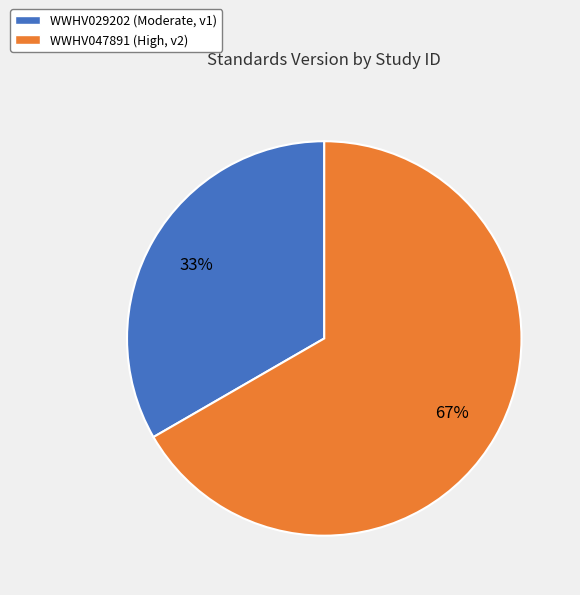

To the nearest percent, what is the average slice percentage?

50%